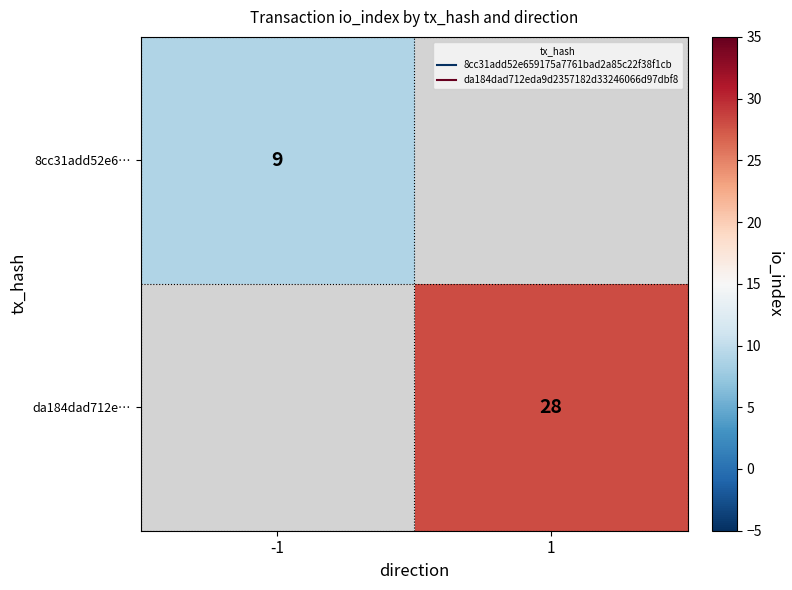

What is the approximate value of da184dad712e… at 1?

28.0